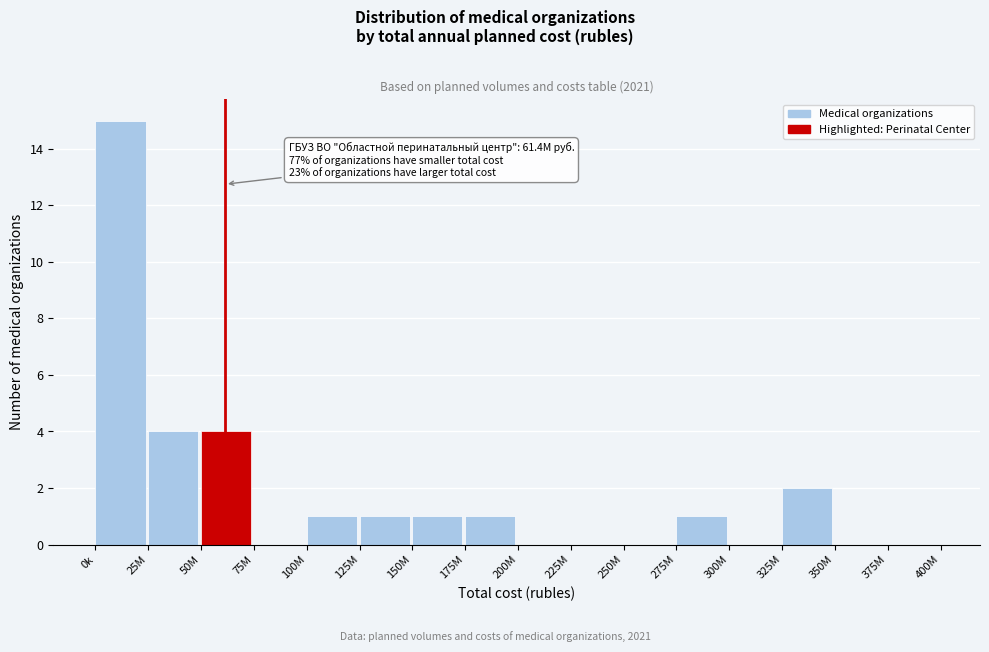

Reading right to left, what are all the values shown in this chart?

375M=0	350M=0	325M=2	300M=0	275M=1	250M=0	225M=0	200M=0	175M=1	150M=1	125M=1	100M=1	75M=0	50M=4	25M=4	0k=15